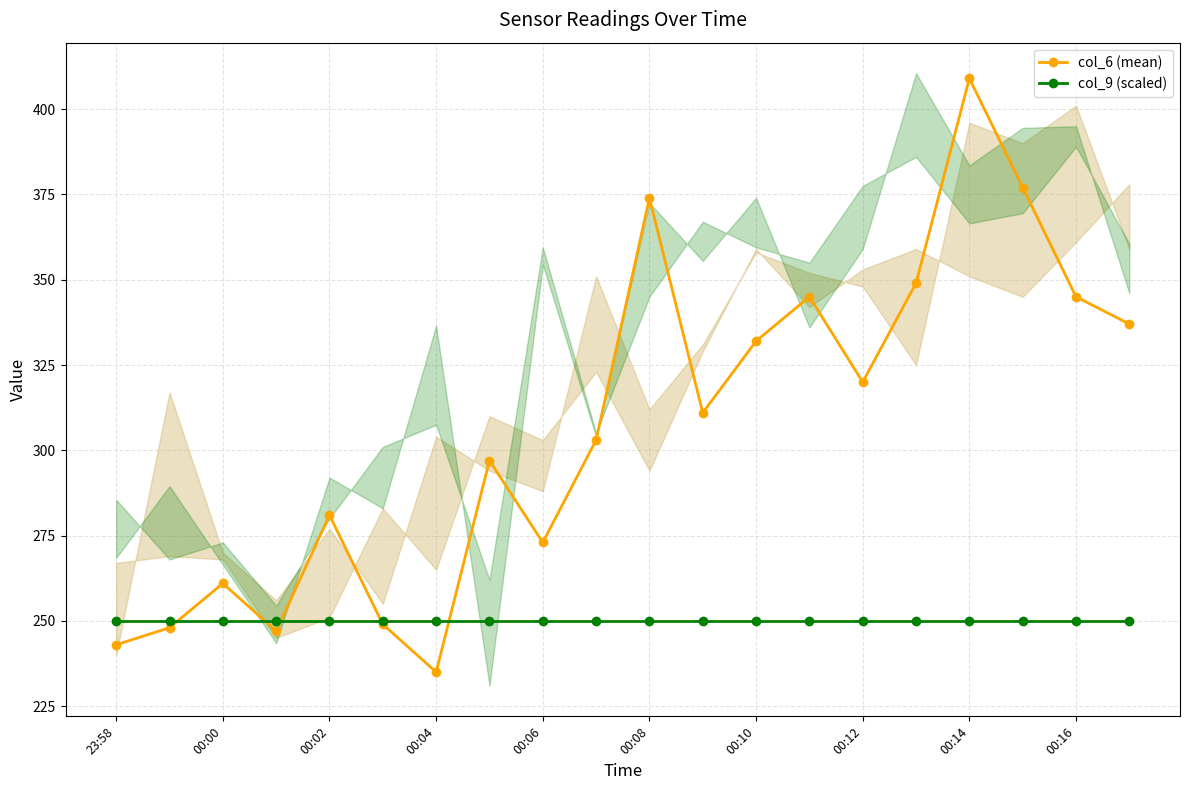

Which category has the highest value in the col_6 (mean) series?

00:14